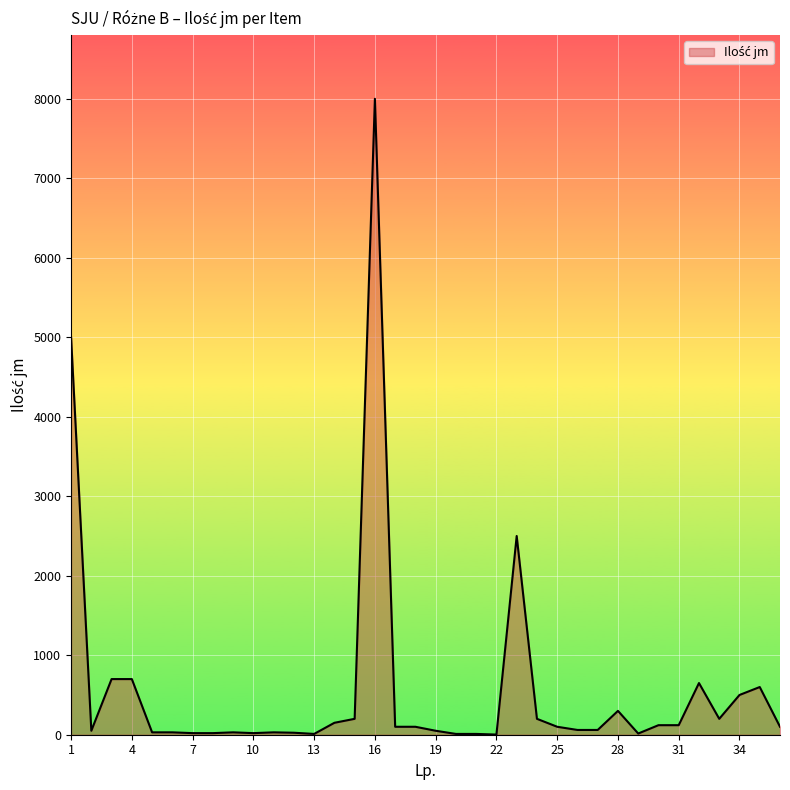

What is the maximum value shown in the chart?

8000